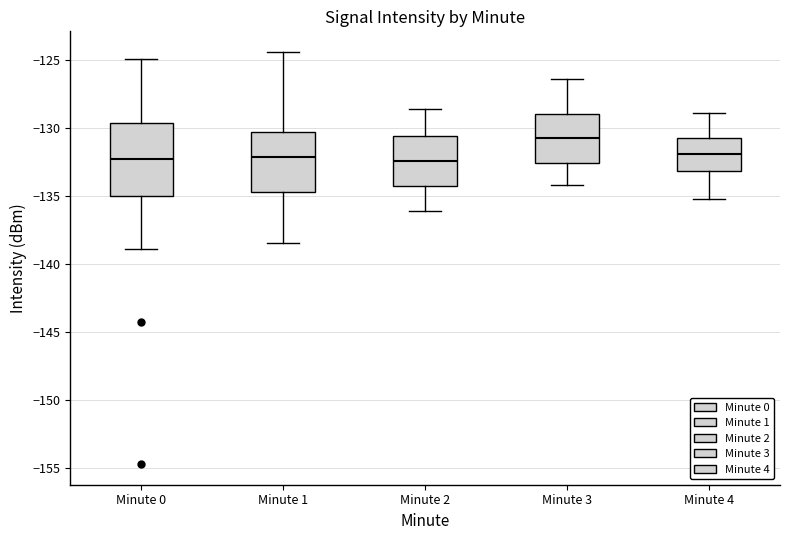

Reading left to right, transcribe this box plot: for each box, give where its median line is, the range the box spans, and where its two whiskers end, as read against the y-axis. The values are not printed on the chart, so give them approximately, as read against the axis.

Minute 0: median -132.5, box -135.0 to -129.5, whiskers -139.0 to -125.0
Minute 1: median -132.0, box -134.5 to -130.5, whiskers -138.5 to -124.5
Minute 2: median -132.5, box -134.5 to -130.5, whiskers -136.0 to -128.5
Minute 3: median -130.5, box -132.5 to -129.0, whiskers -134.0 to -126.5
Minute 4: median -132.0, box -133.0 to -130.5, whiskers -135.0 to -129.0